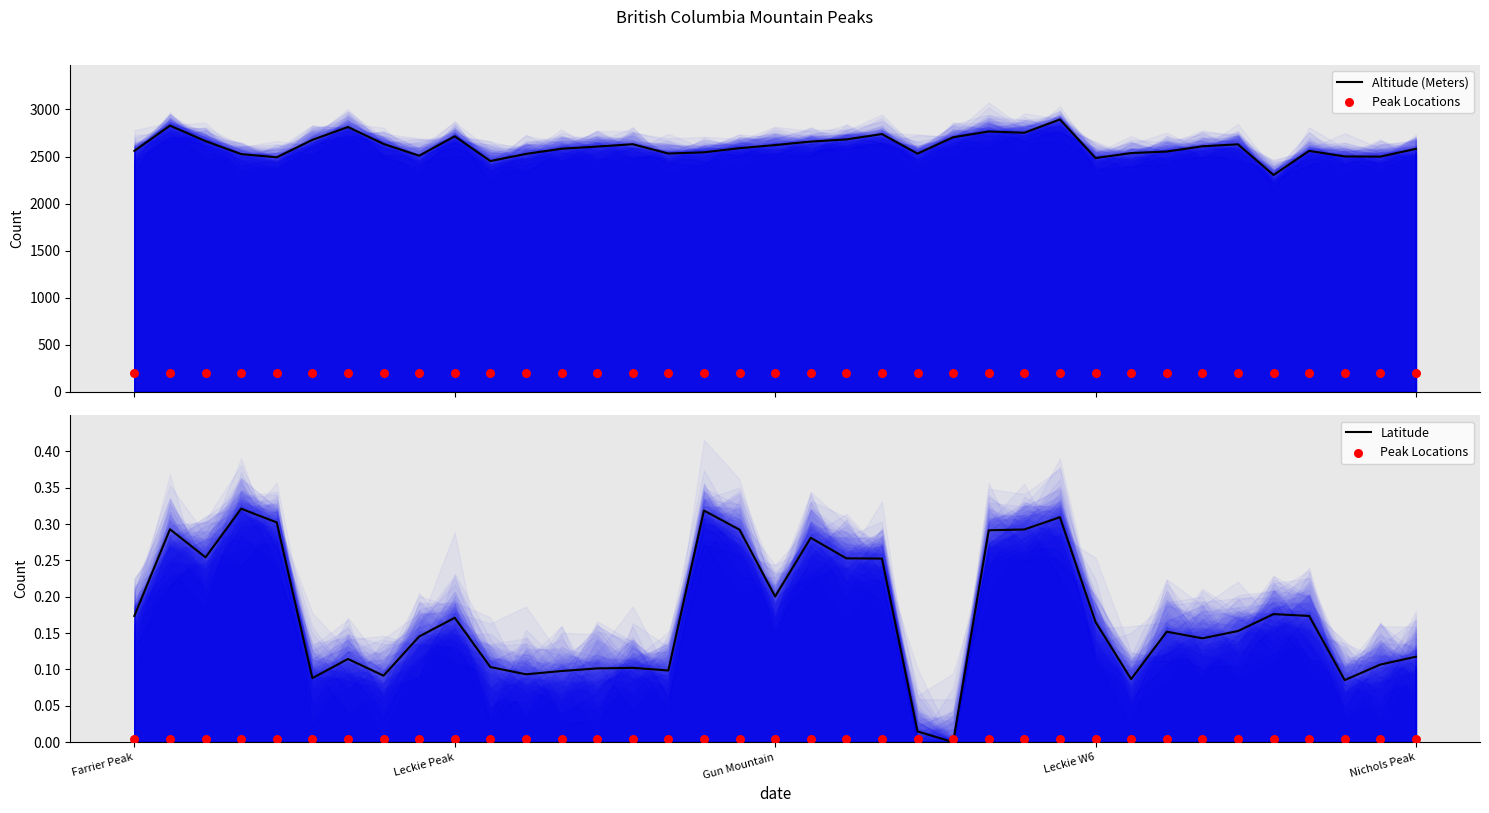

Which series reaches the minimum Y coordinate?

Latitude